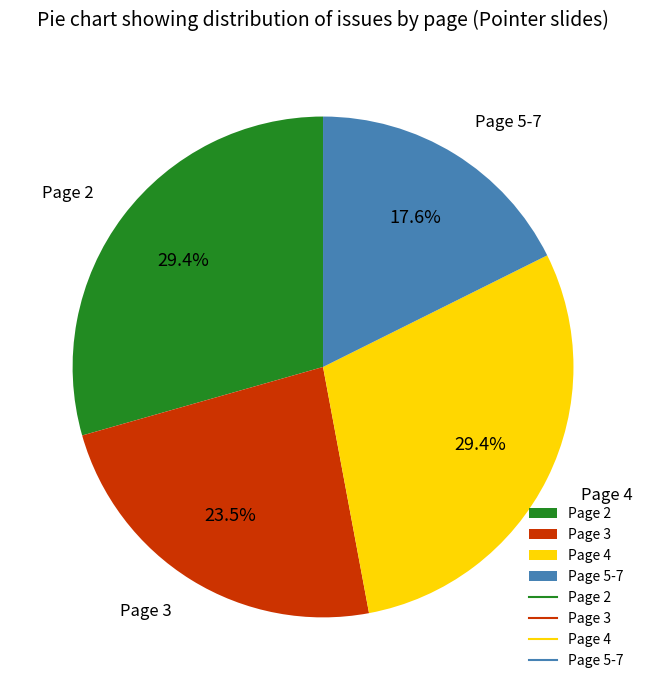

Which slice is the smallest?

Page 5-7